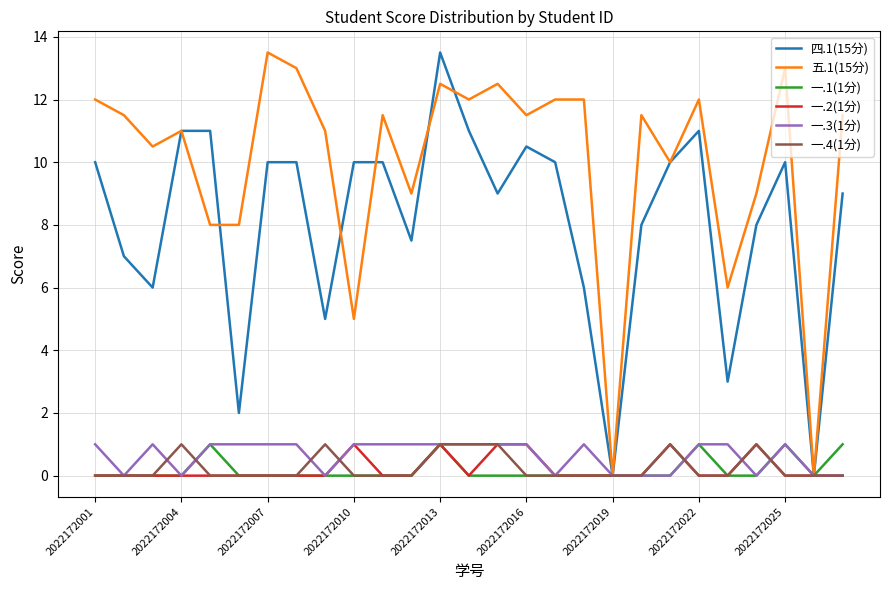

Which series has the largest total across all categories?

五.1(15分)